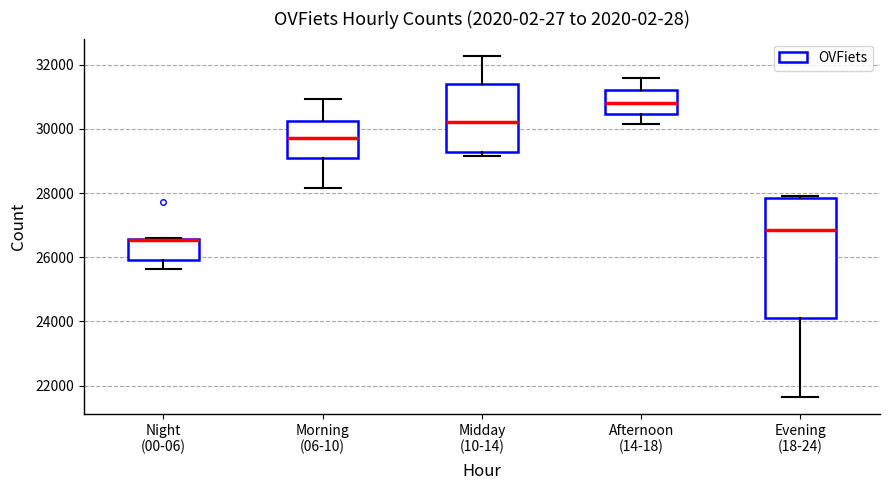

Where does the lower whisker of the box for Night (00-06) end on the y-axis? The values are not printed on the chart, so give them approximately, as read against the axis.

25600